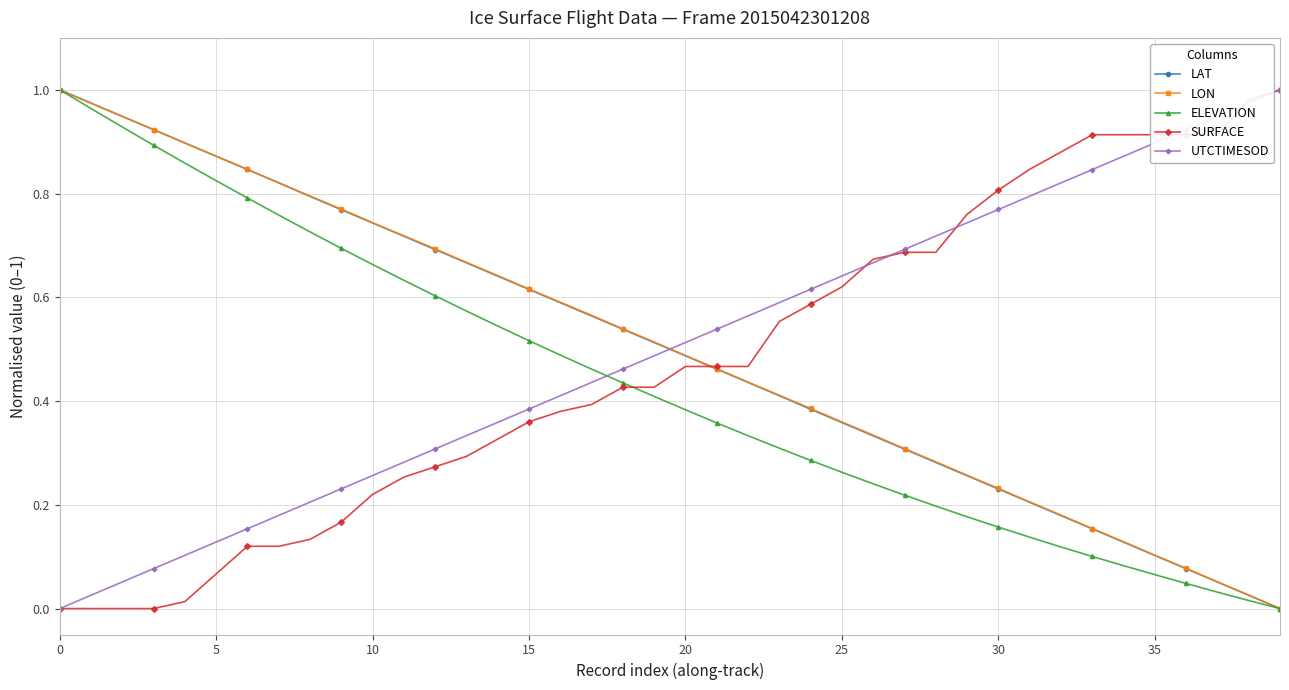

At how many categories does at least one series exceed 0?

40